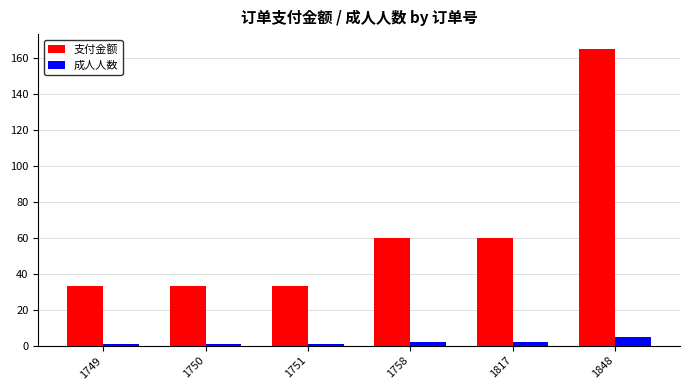

Rank the series at 1817 from lowest to highest value.

成人人数, 支付金额